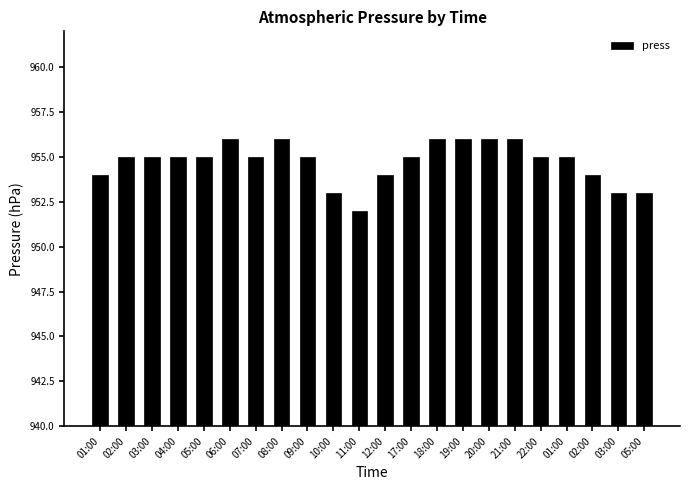

What is the difference between the maximum and minimum values?

4